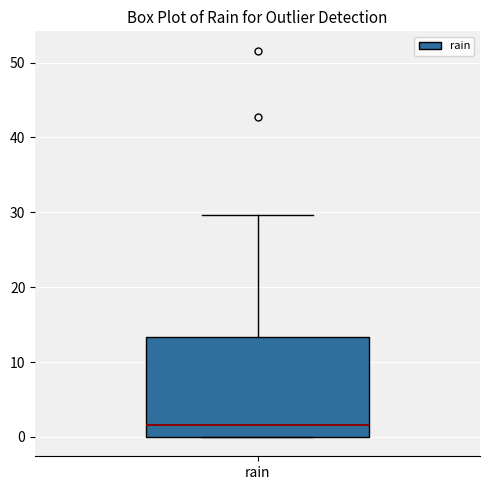

Where is the upper edge of the box for rain on the y-axis? The values are not printed on the chart, so give them approximately, as read against the axis.

13